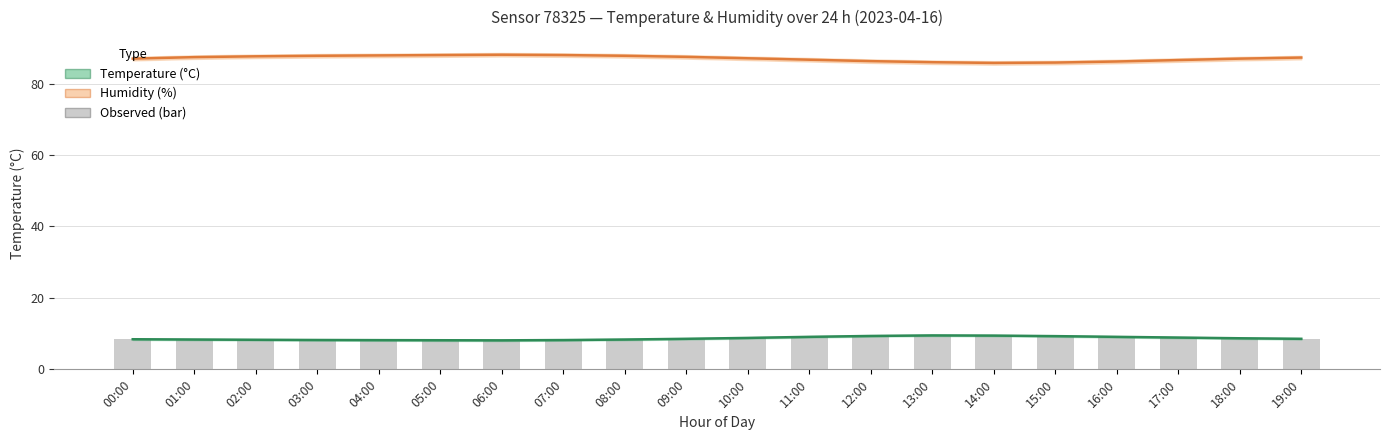

Between 08:00 and 15:00, which is larger?

08:00